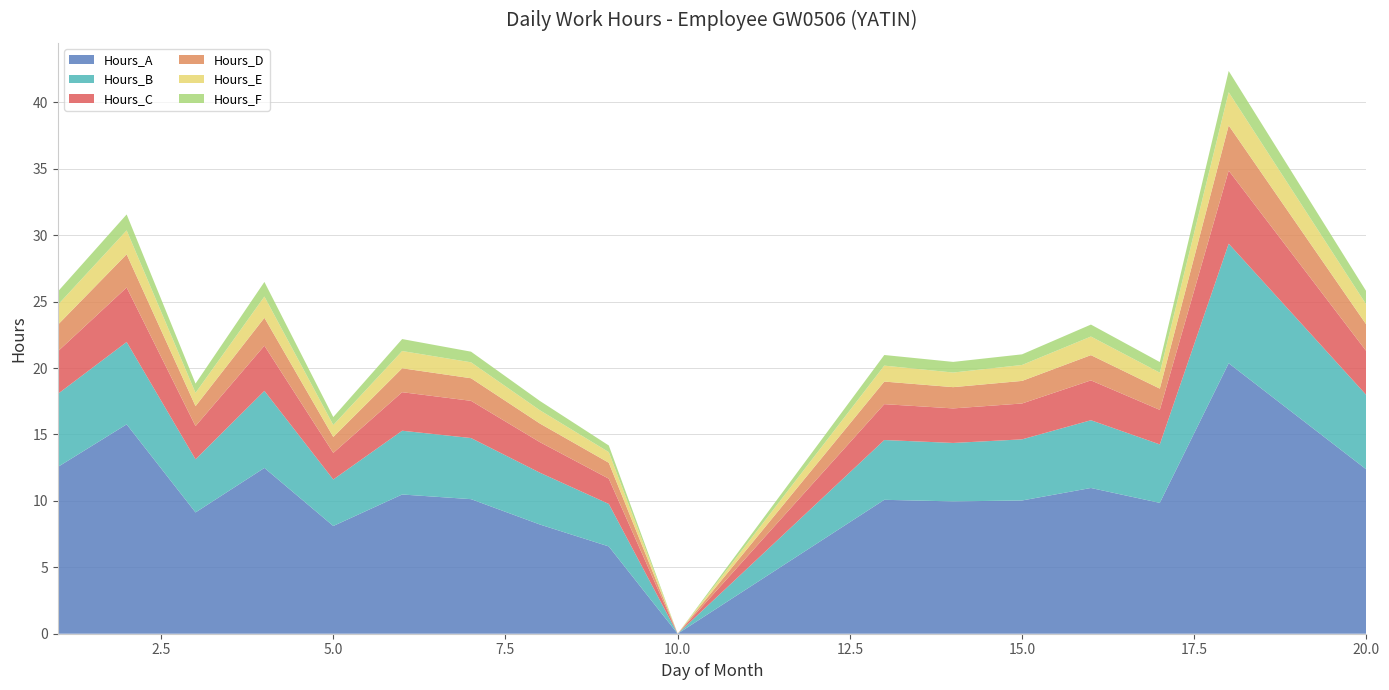

Reading right to left, what are all the values shown in this chart?

Hours_A: 20=12.4	18=20.4	17=9.8	16=11.0	15=10.0	14=10.0	13=10.1	10=0.0	9=6.6	8=8.2	7=10.1	6=10.5	5=8.1	4=12.5	3=9.1	2=15.8	1=12.6
Hours_B: 20=5.6	18=9.0	17=4.4	16=5.1	15=4.6	14=4.4	13=4.5	10=0.0	9=3.2	8=3.9	7=4.6	6=4.8	5=3.5	4=5.8	3=4.0	2=6.2	1=5.5
Hours_C: 20=3.3	18=5.5	17=2.6	16=3.0	15=2.7	14=2.6	13=2.7	10=0.0	9=1.9	8=2.3	7=2.8	6=2.9	5=2.0	4=3.4	3=2.5	2=4.1	1=3.2
Hours_D: 20=2.0	18=3.4	17=1.6	16=1.9	15=1.7	14=1.6	13=1.7	10=0.0	9=1.2	8=1.4	7=1.7	6=1.8	5=1.2	4=2.1	3=1.5	2=2.5	1=2.0
Hours_E: 20=1.5	18=2.5	17=1.2	16=1.4	15=1.2	14=1.1	13=1.2	10=0.0	9=0.8	8=1.0	7=1.2	6=1.3	5=0.9	4=1.6	3=1.0	2=1.8	1=1.5
Hours_F: 20=1.0	18=1.6	17=0.8	16=0.9	15=0.8	14=0.8	13=0.8	10=0.0	9=0.5	8=0.7	7=0.8	6=0.9	5=0.6	4=1.1	3=0.7	2=1.2	1=1.0